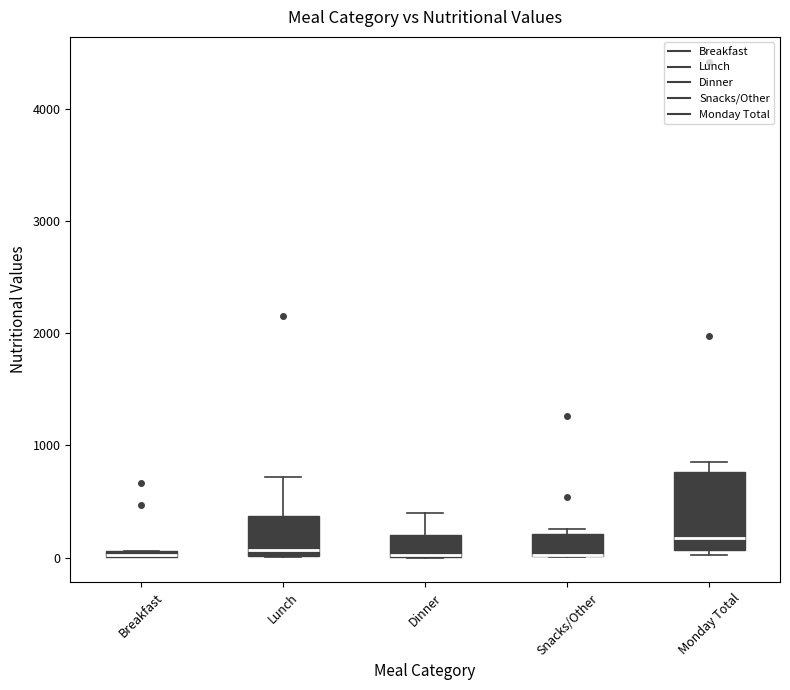

Where is the upper edge of the box for Breakfast on the y-axis? The values are not printed on the chart, so give them approximately, as read against the axis.

100